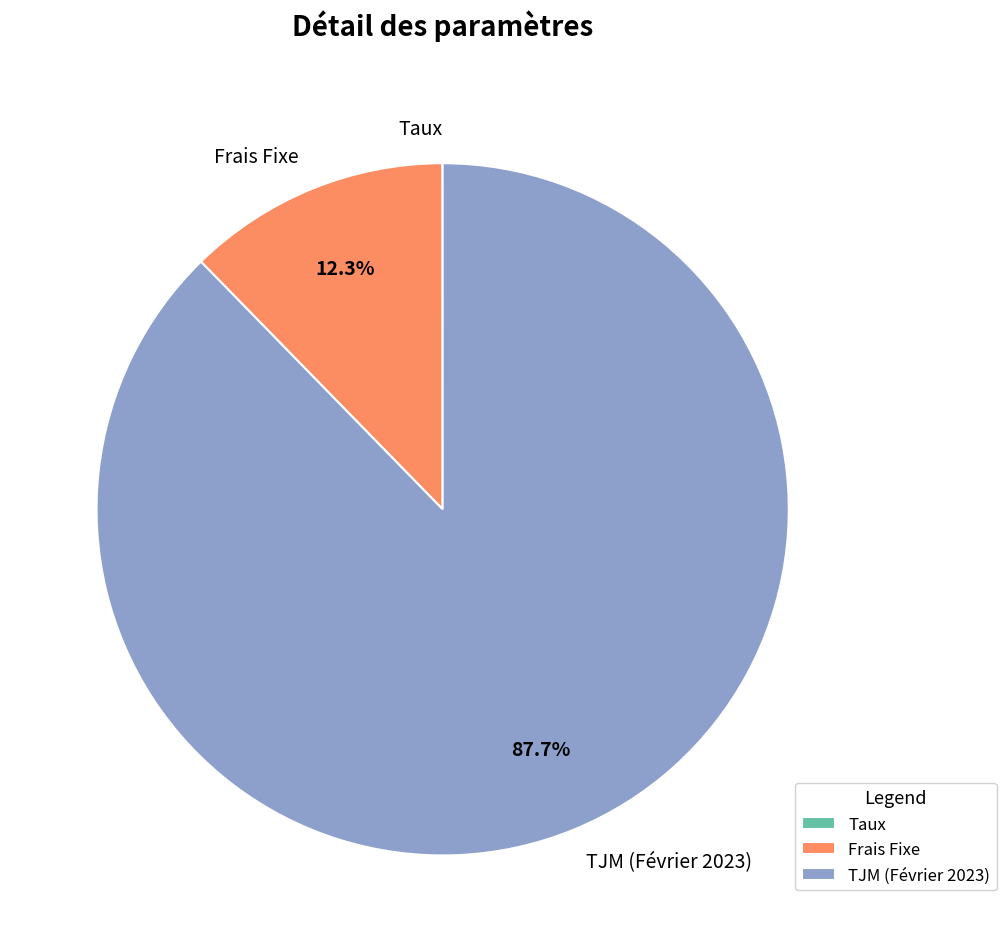

Which slice is the largest?

TJM (Février 2023)